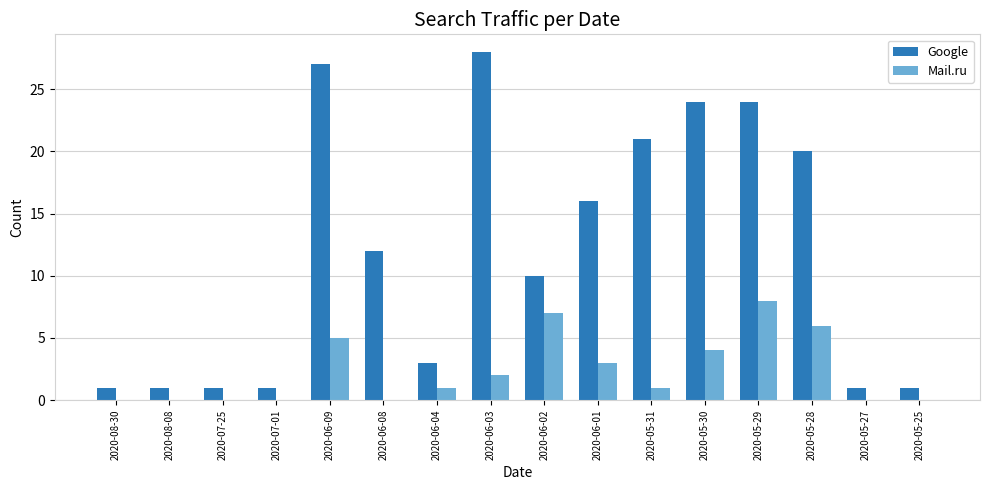

Is it true that Mail.ru equals 0 at 2020-06-04?

False